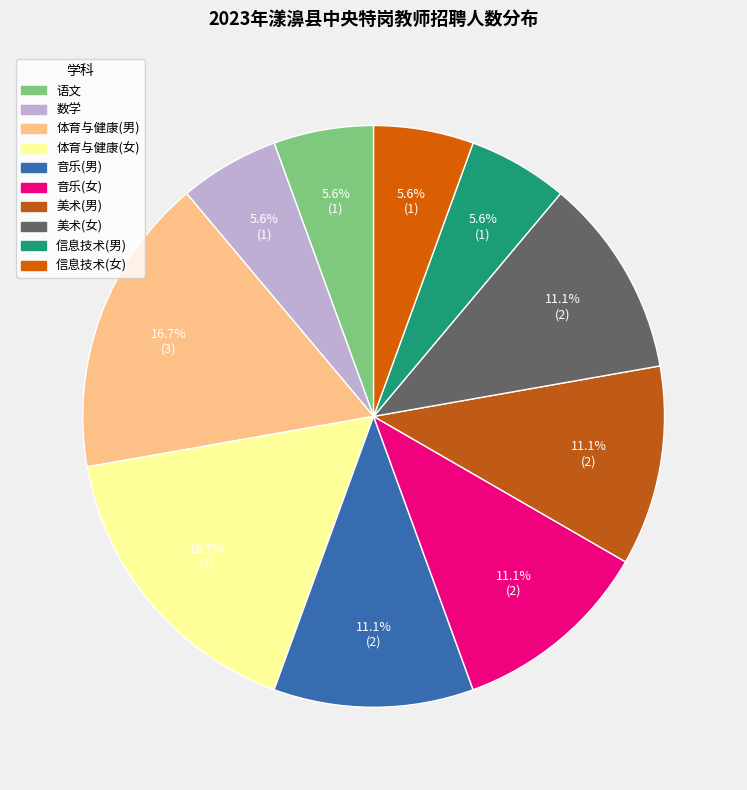

To the nearest percent, what portion does 音乐(女) represent?

11%